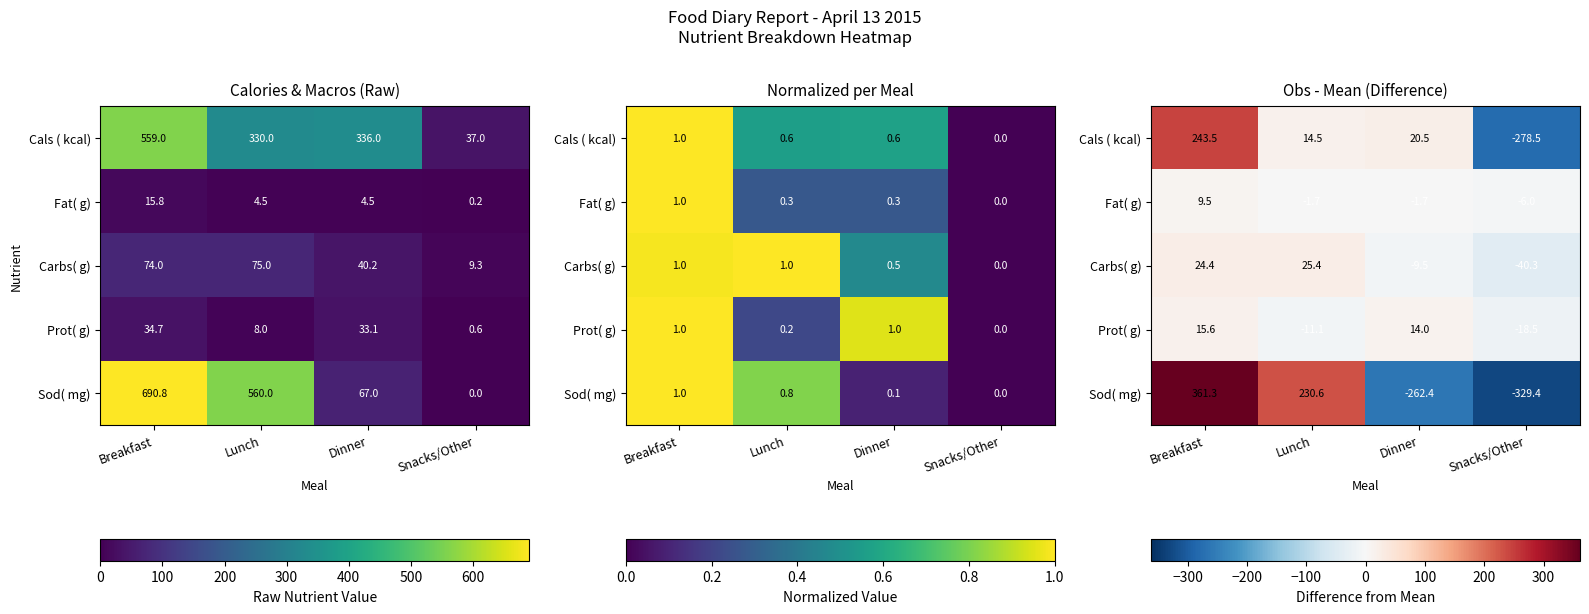

What is the difference between the Carbs( g) values at Breakfast and Dinner?

33.8